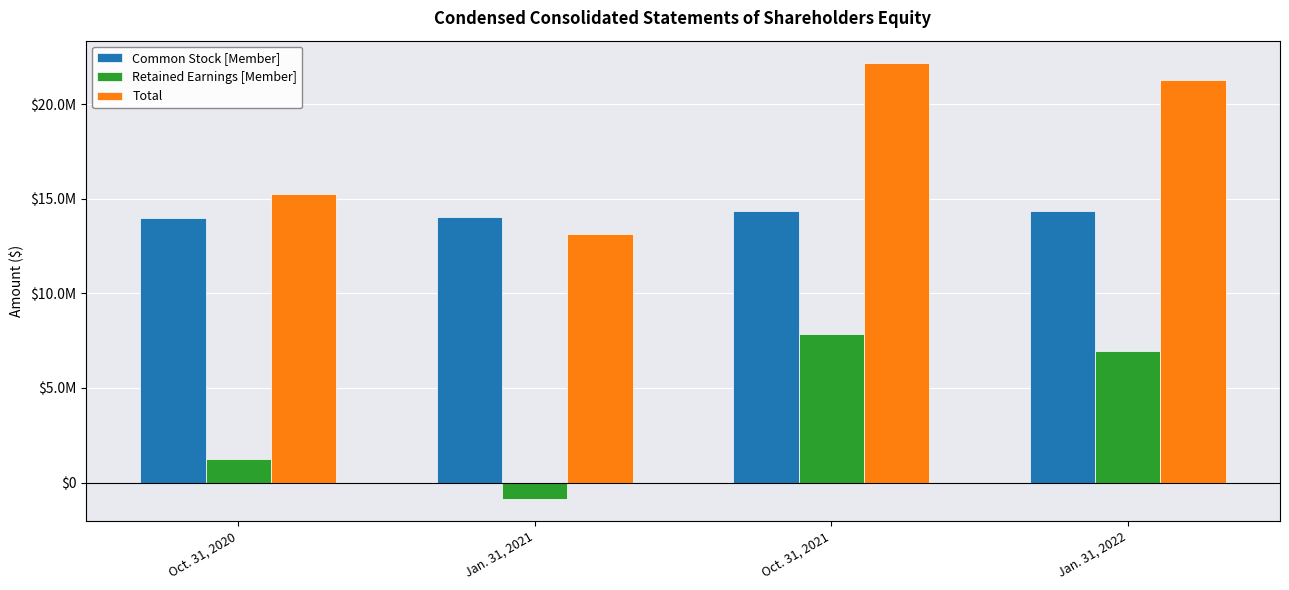

What are all the series names shown in the legend?

Common Stock [Member], Retained Earnings [Member], Total